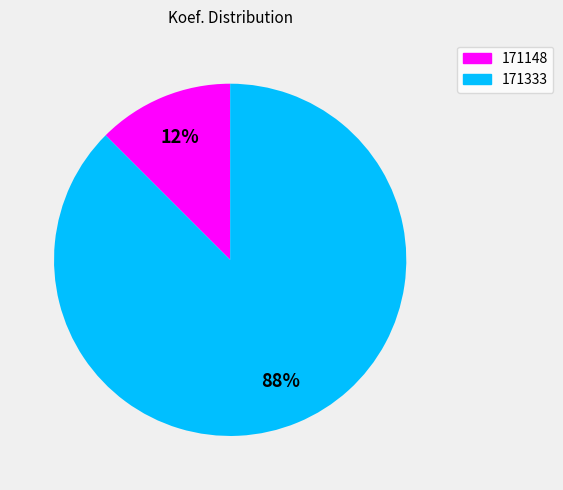

Between 171333 and 171148, which is larger?

171333